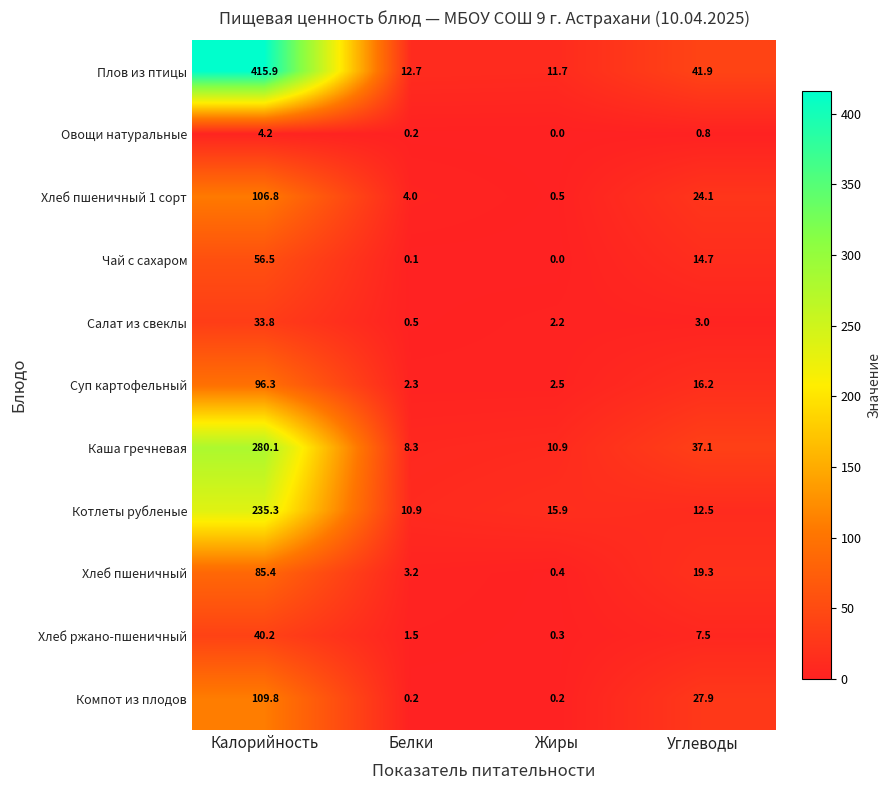

At which label does Каша гречневая reach its minimum?

Белки